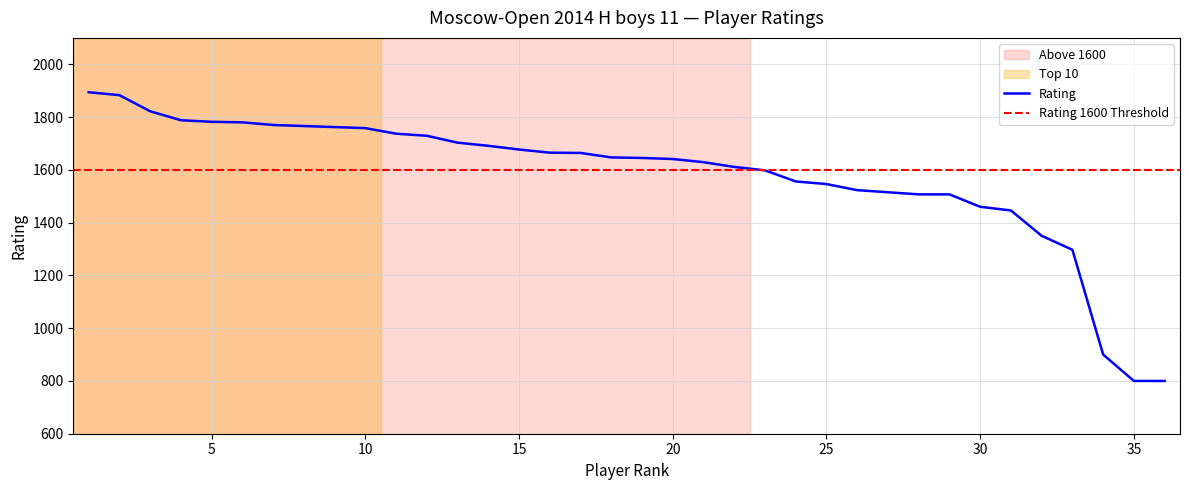

Which has a higher value, 29 or 26?

26